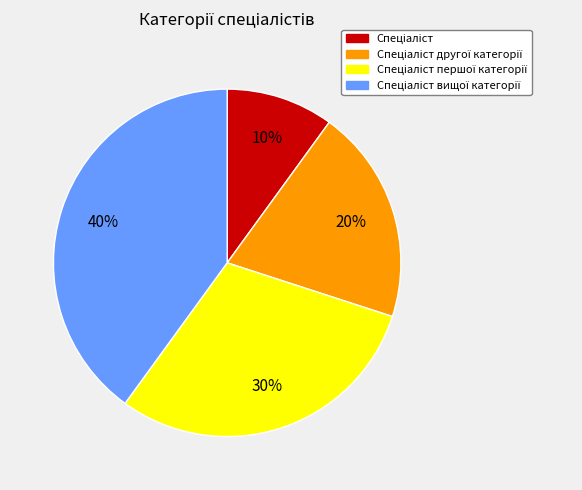

Does any single category account for the majority?

No